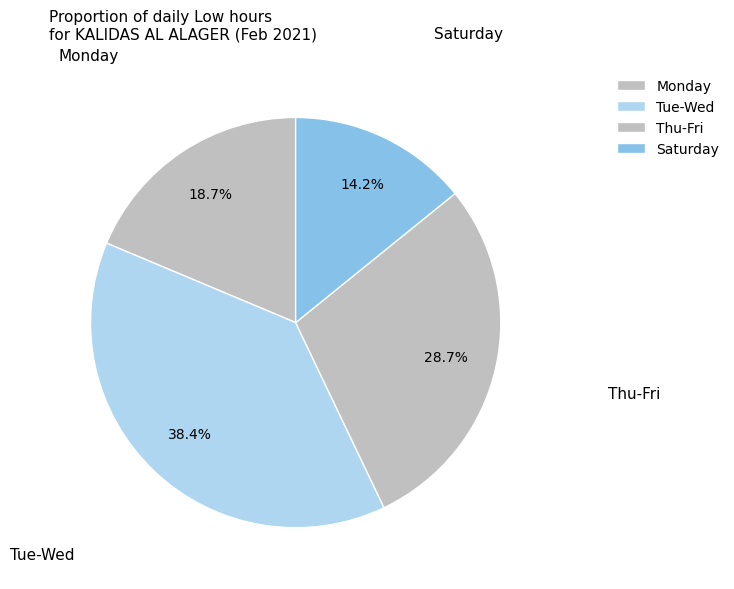

How many slices are in this pie chart?

4